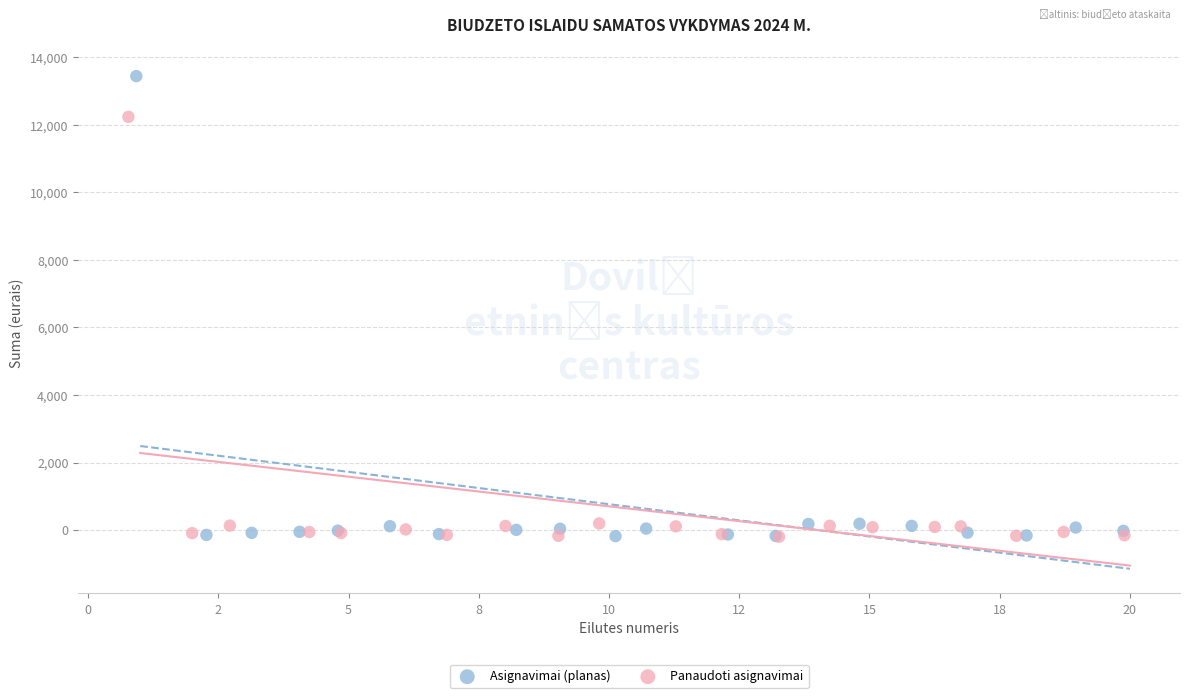

Which series contains the highest Y value?

Asignavimai (planas)